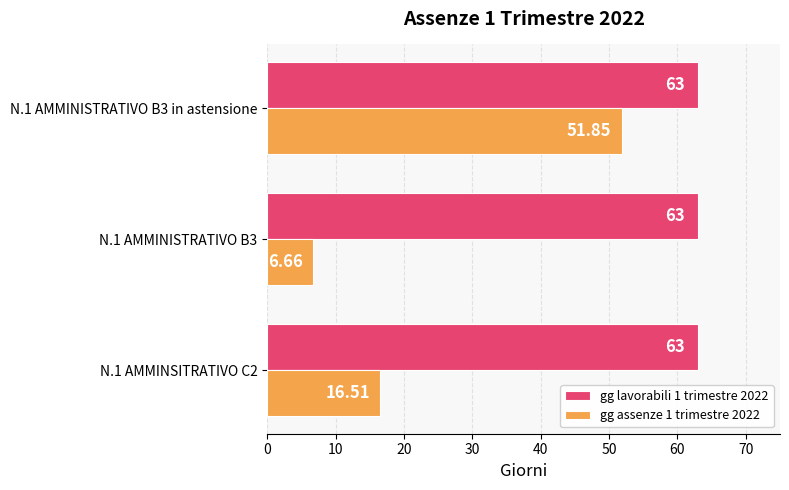

What is the highest value of the gg assenze 1 trimestre 2022 series?

51.9